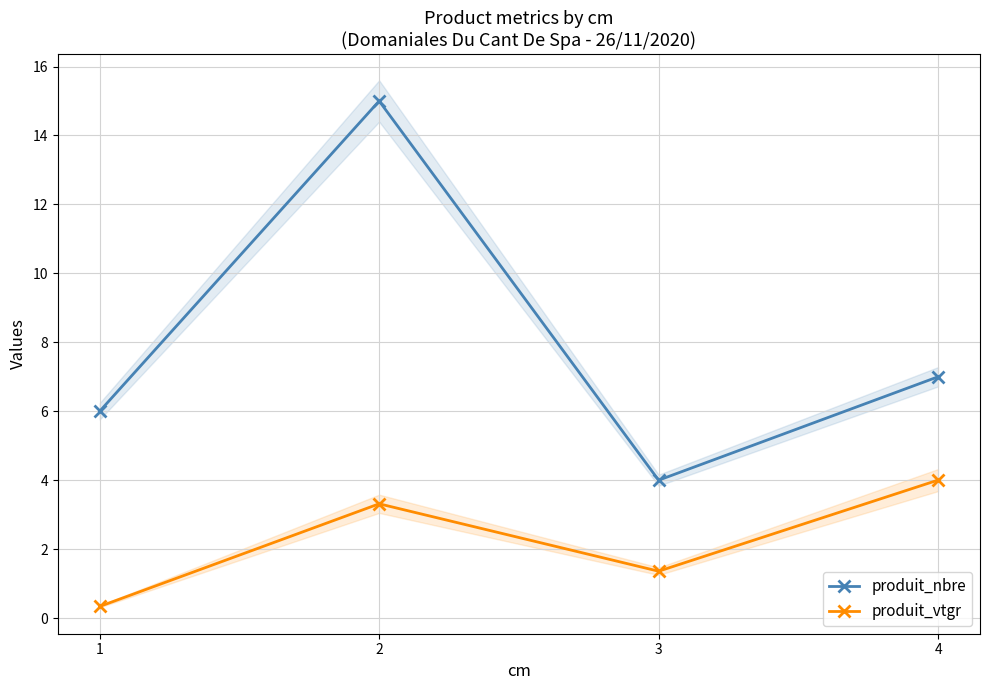

What is the difference between the highest and lowest values at 3?

2.6